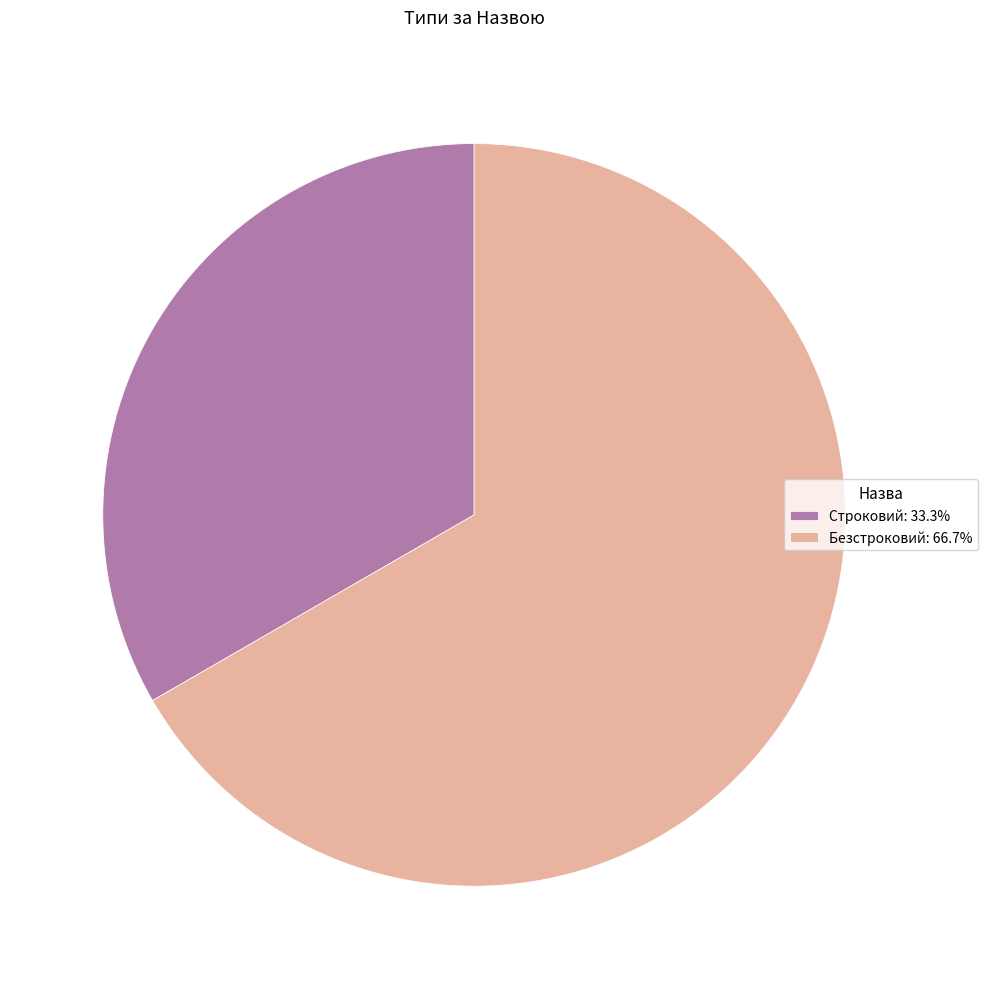

Approximately how many times larger is the value at Безстроковий: 66.7% compared to Строковий: 33.3%?

2.0